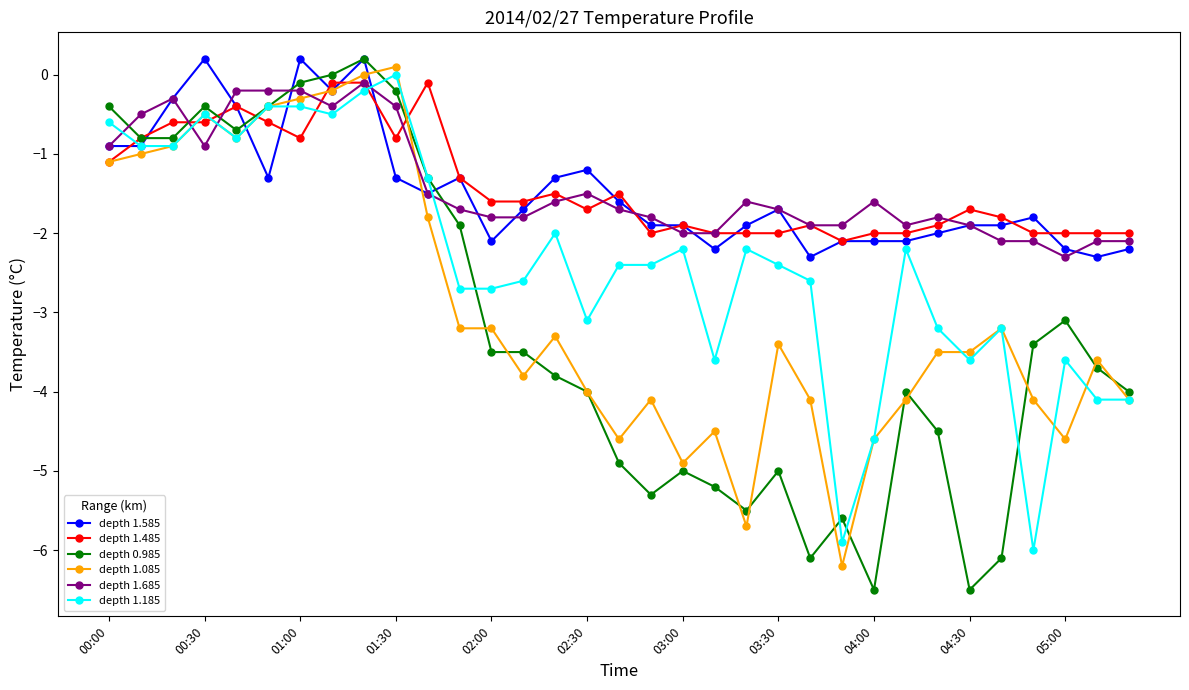

Which series has the widest spread of values?

depth 0.985